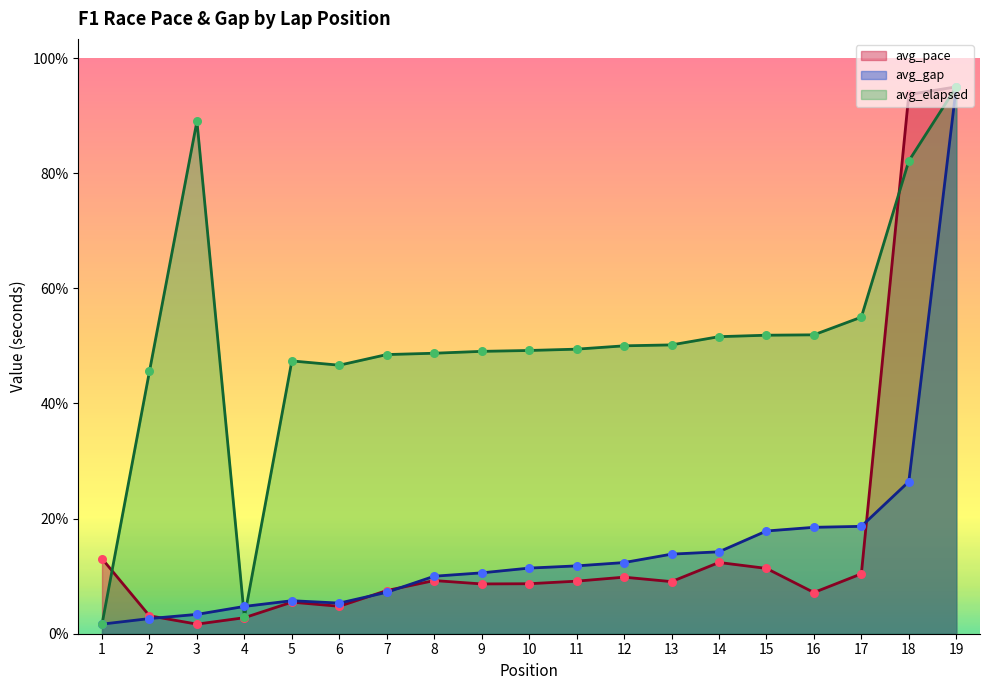

Which series reaches the minimum Y coordinate?

avg_pace